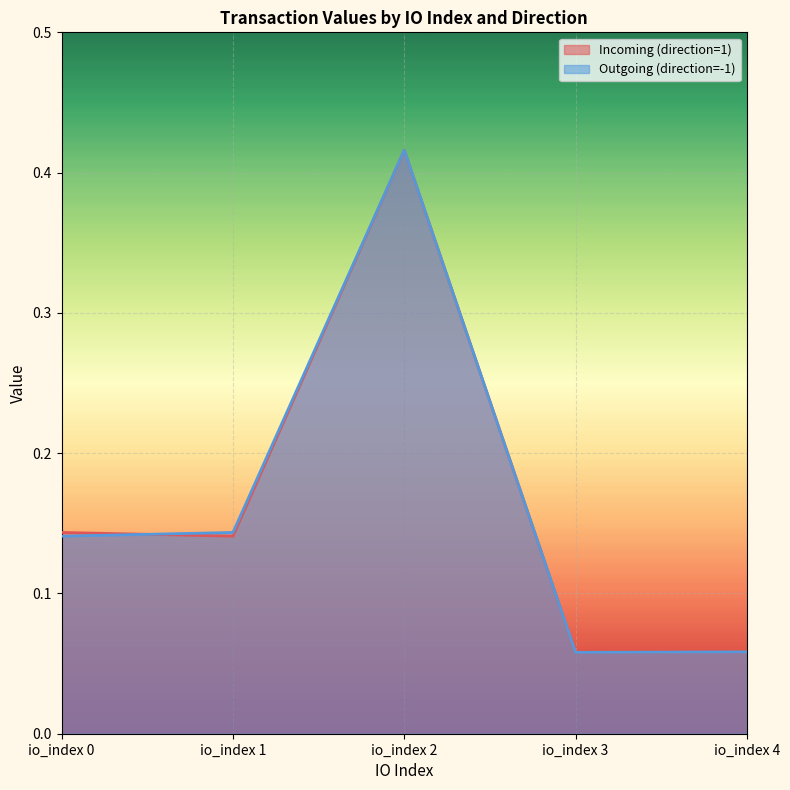

True or false: Incoming (direction=1) and Outgoing (direction=-1) cross at least once.

True